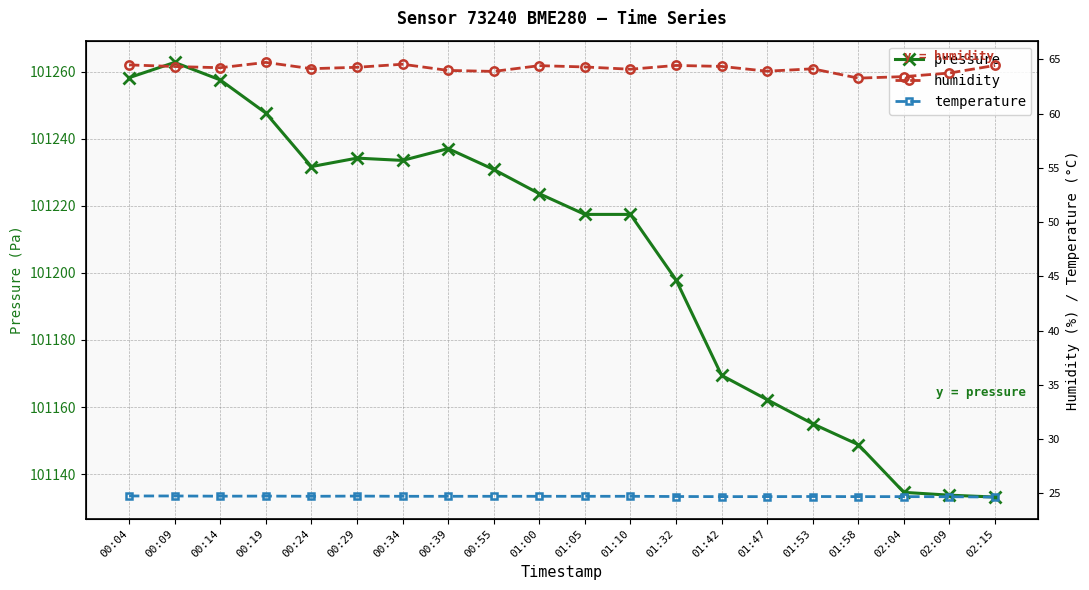

What is the approximate value of humidity at 01:58?

63.3